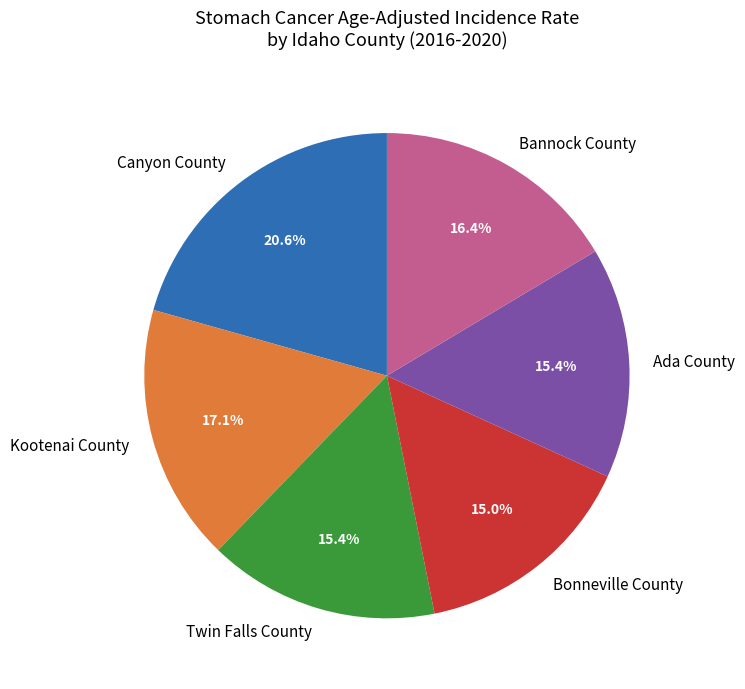

Which category has the biggest portion of the pie?

Canyon County